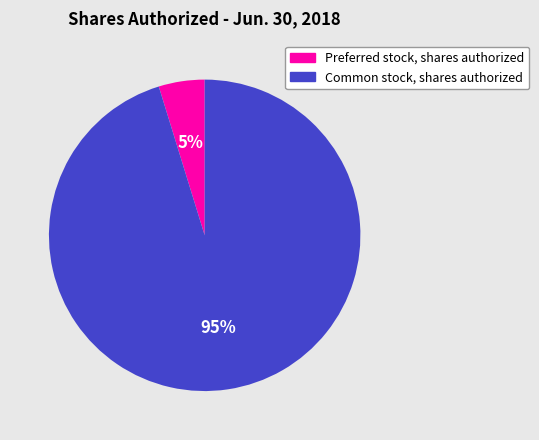

To the nearest percent, what is the average slice percentage?

50%